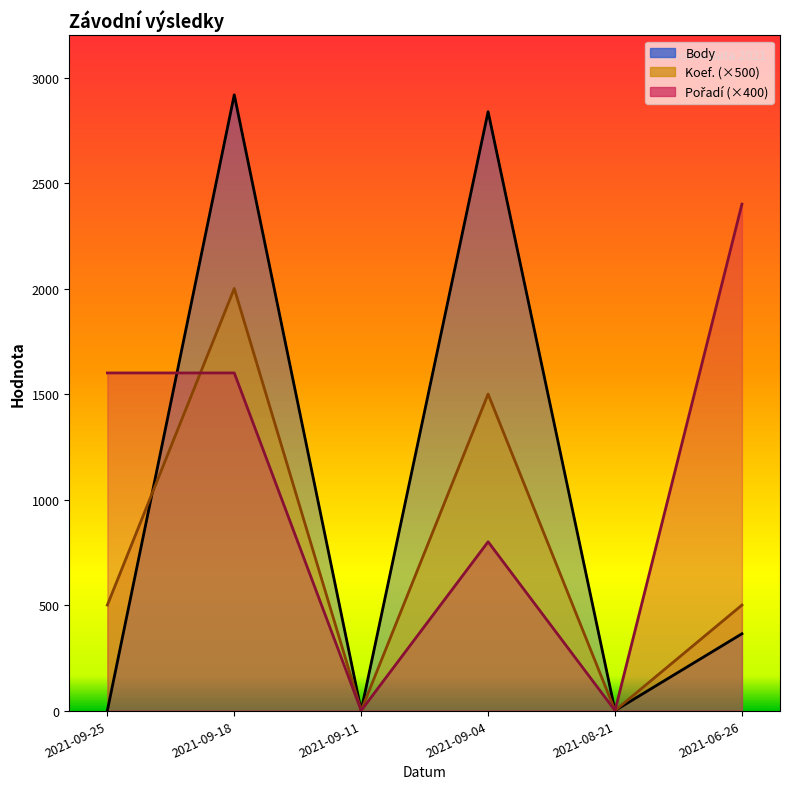

What is the maximum value shown in the chart?

2918